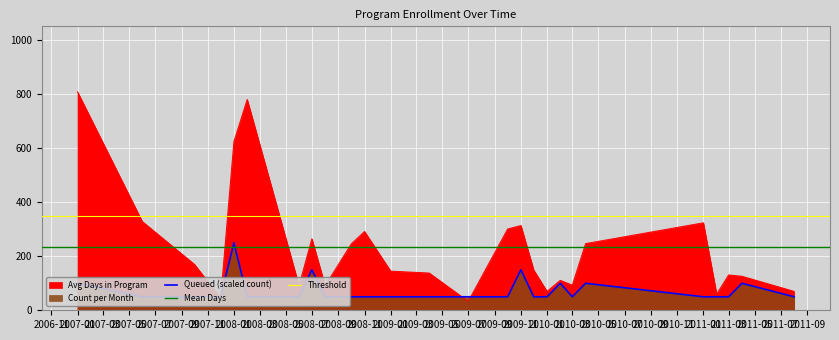

Which category has the highest value in the Avg Days in Program series?

2007-01